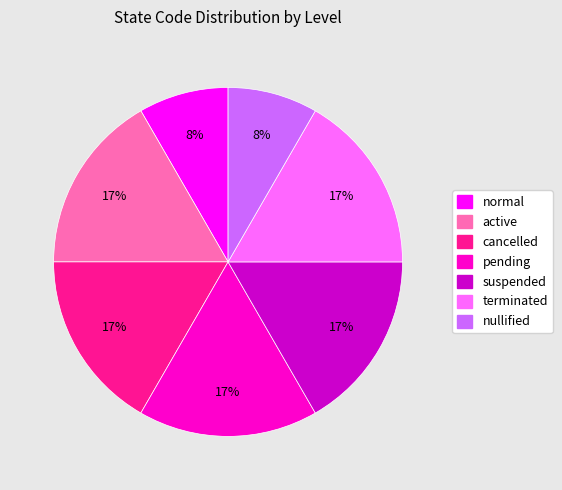

What is the ratio of the value at nullified to the value at normal?

1.0